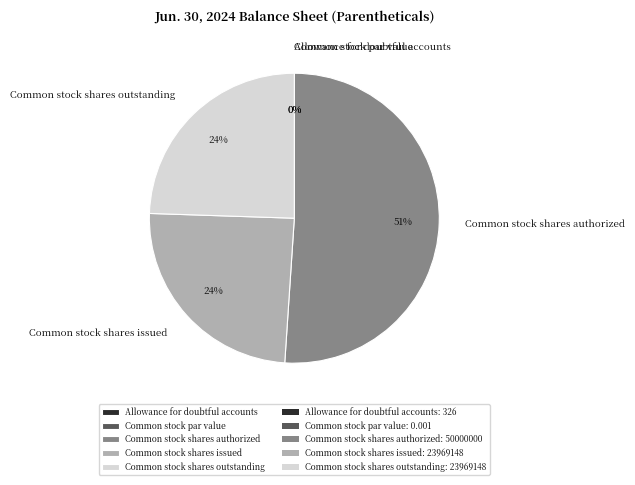

Which slice is the largest?

Common stock shares authorized